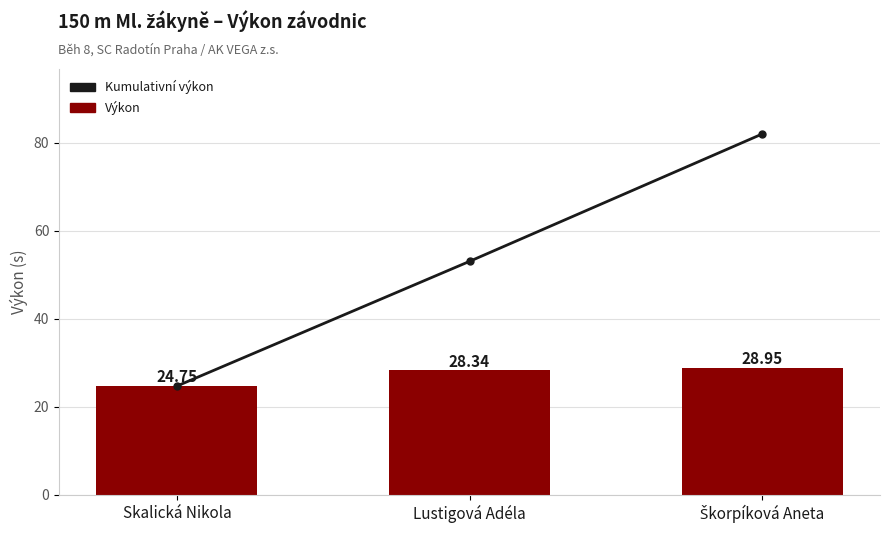

What is the smallest value displayed?

24.8